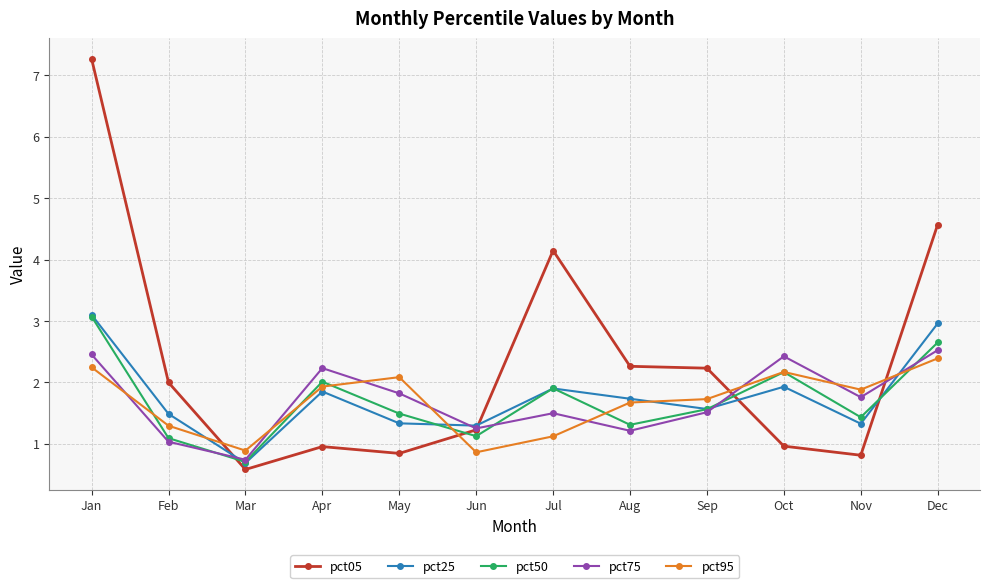

What is the value of the pct05 point at the 12th from the left?

4.6